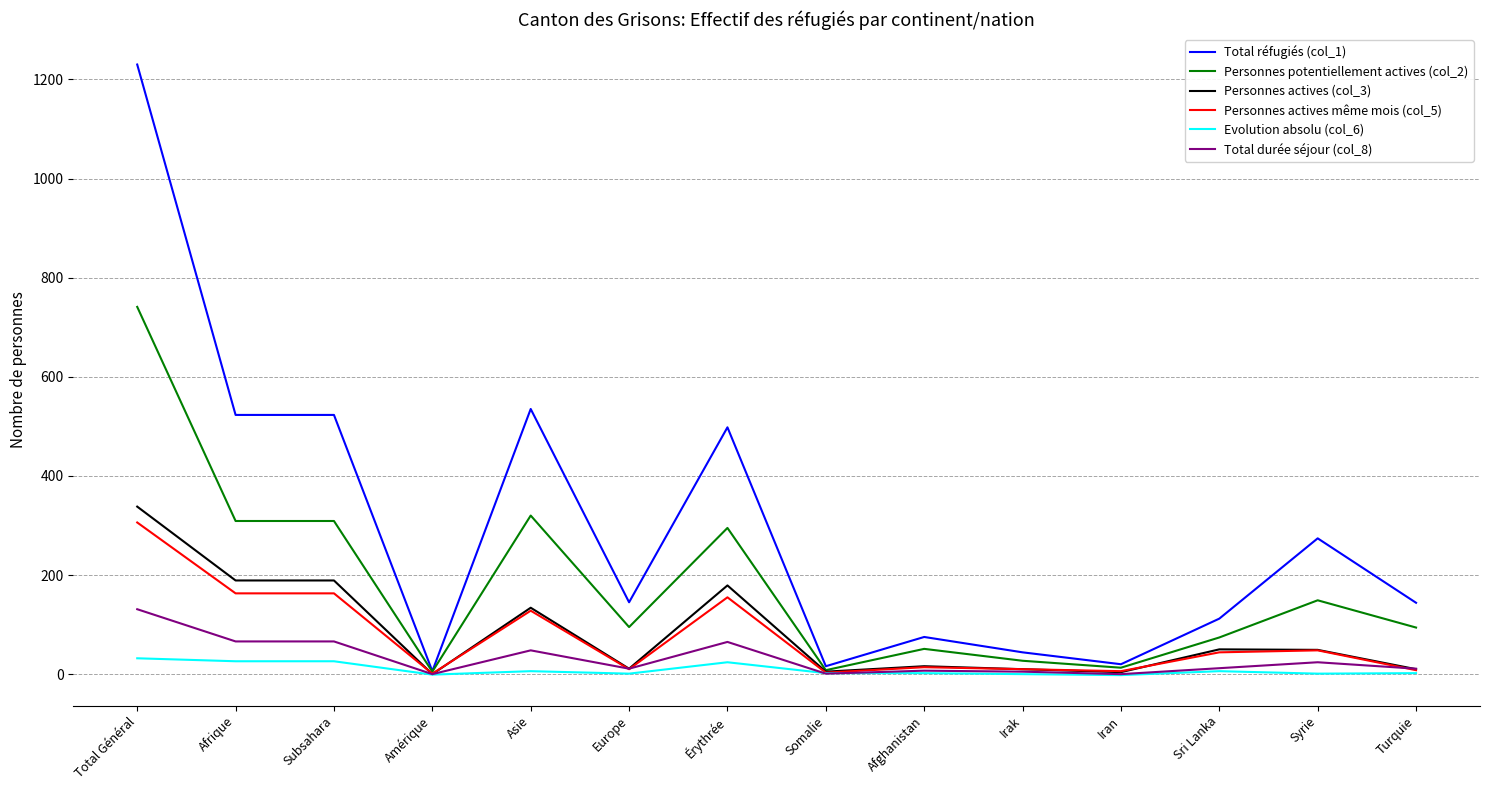

Which series has the widest spread of values?

Total réfugiés (col_1)